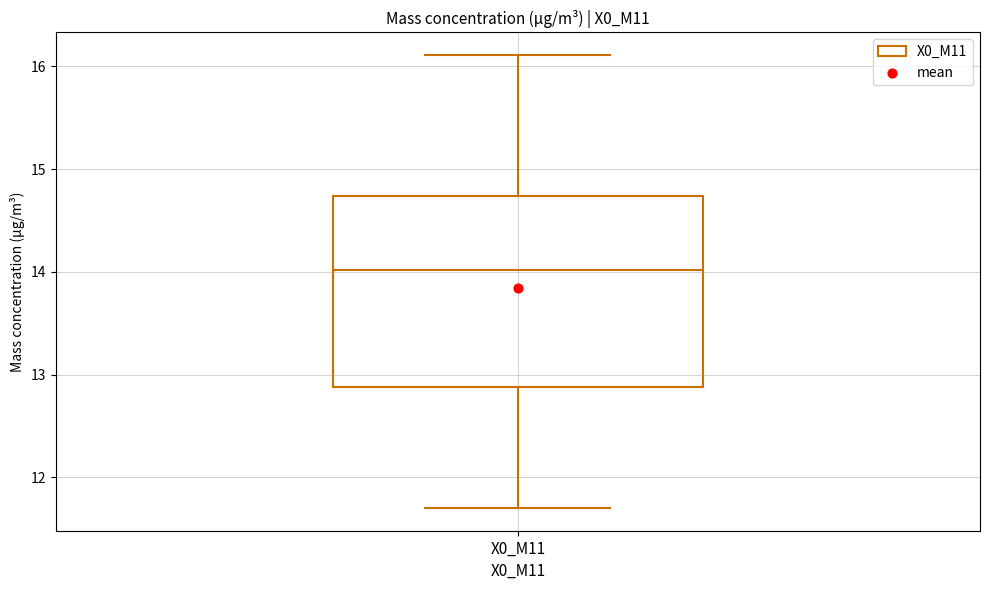

Read this box plot against the y-axis: the position of the median line, the range covered by the box, and the ends of both whiskers. The values are not printed on the chart, so give them approximately, as read against the axis.

median 14.0, box 12.9 to 14.7, whiskers 11.7 to 16.1